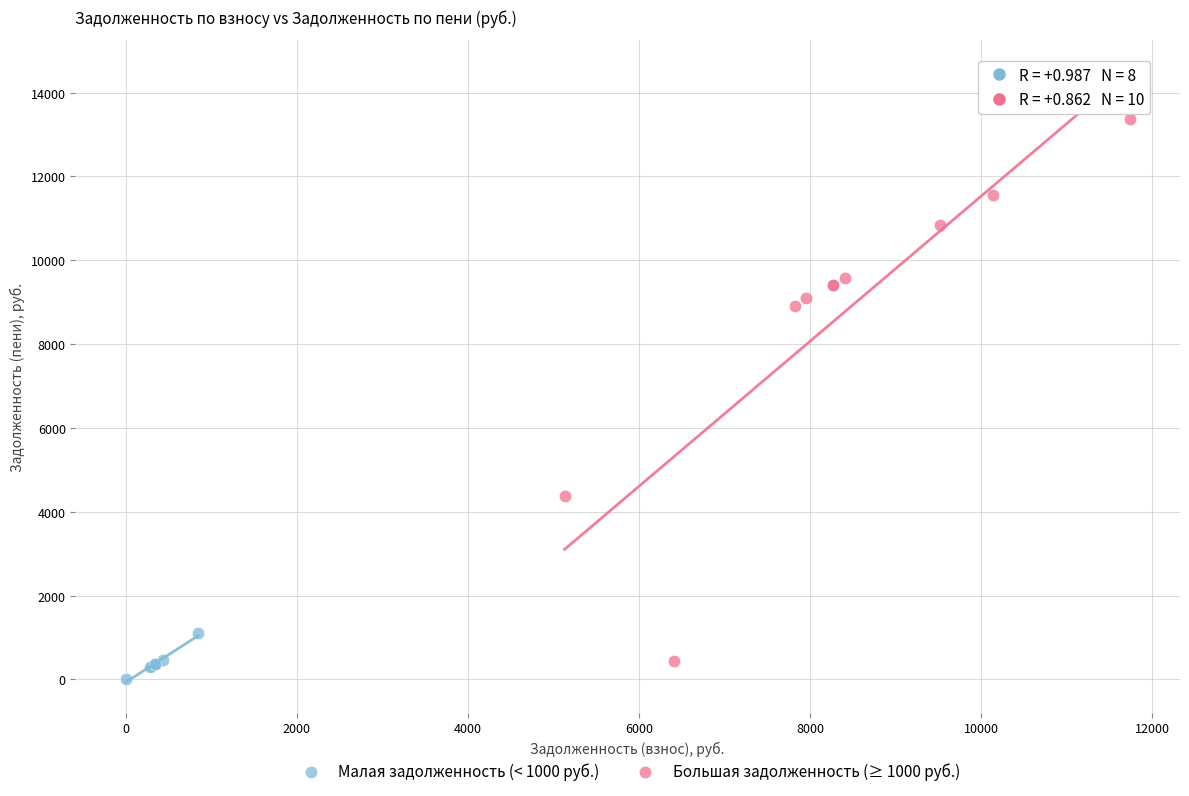

Which series contains the highest Y value?

Большая задолженность (≥ 1000 руб.)